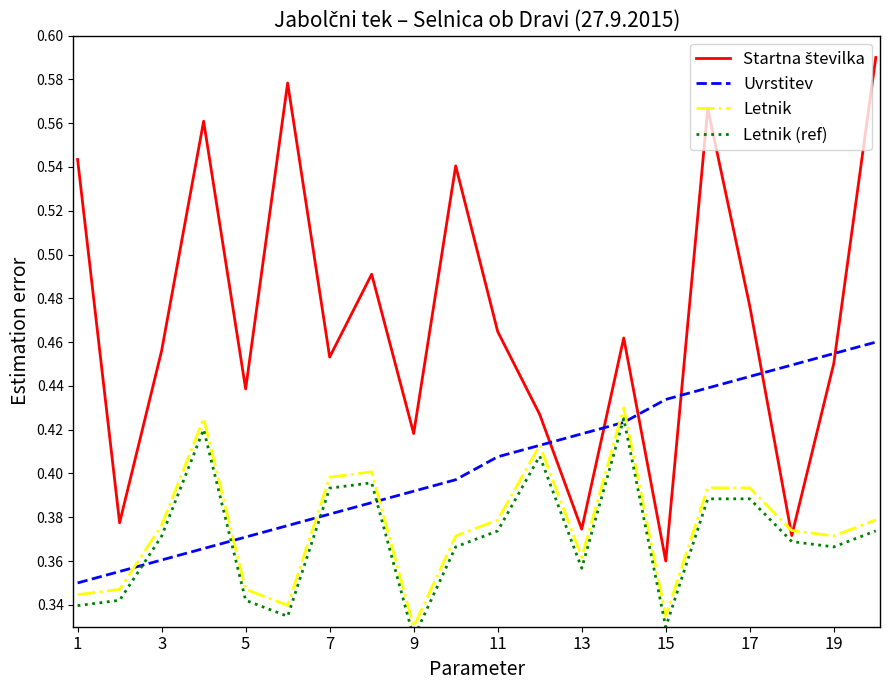

At how many categories does at least one series exceed 0?

20